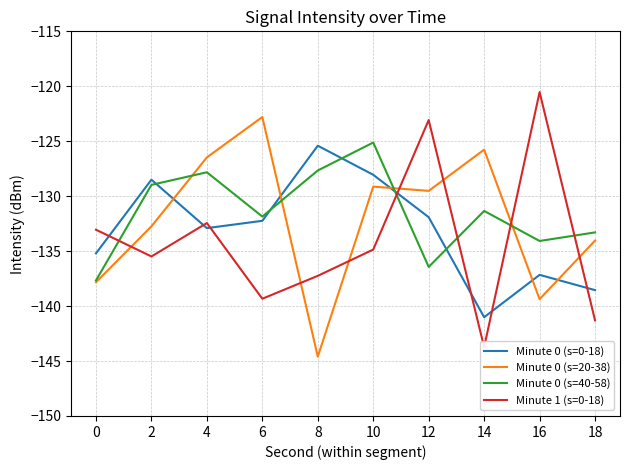

List the labels in order of Minute 1 (s=0-18) value, largest first.

16, 12, 4, 0, 10, 2, 8, 6, 18, 14